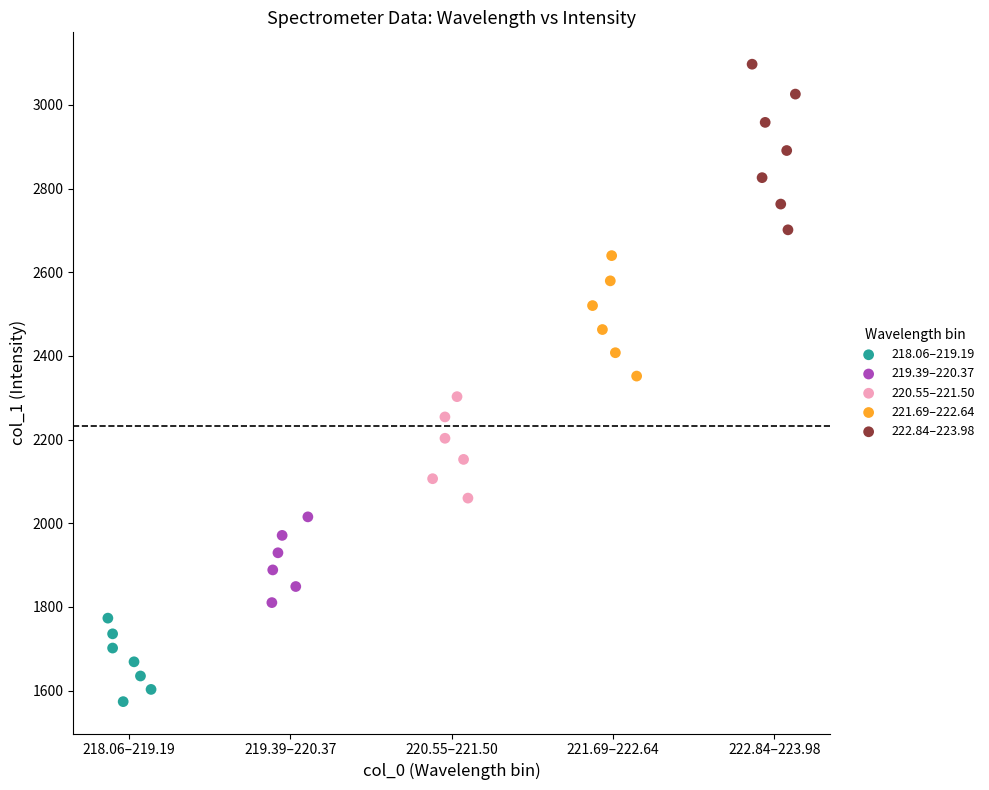

Which series has the widest spread of Y values?

222.84–223.98